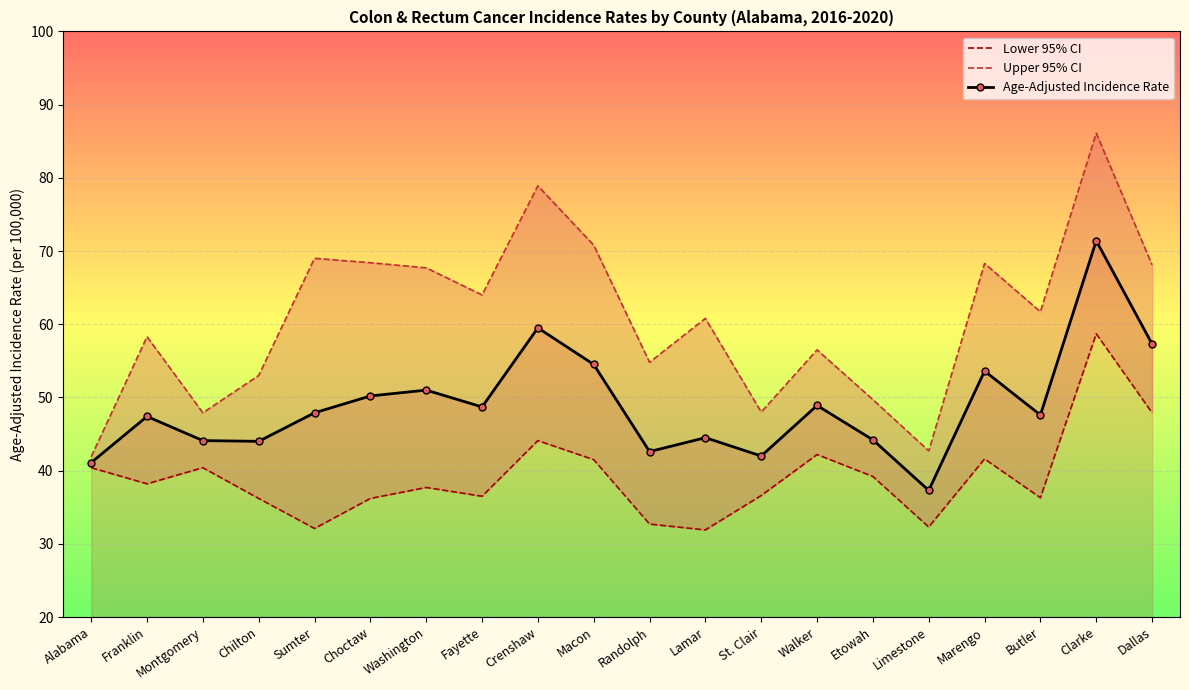

At which label is Upper 95% CI closest to 64?

Fayette